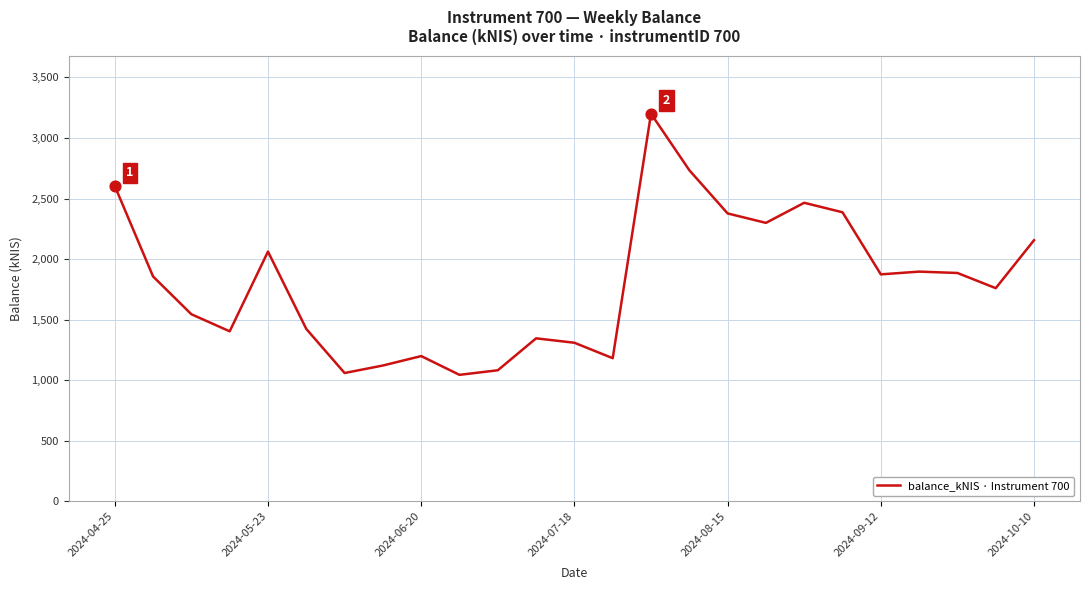

What is the difference between the maximum and minimum values?

2156.2